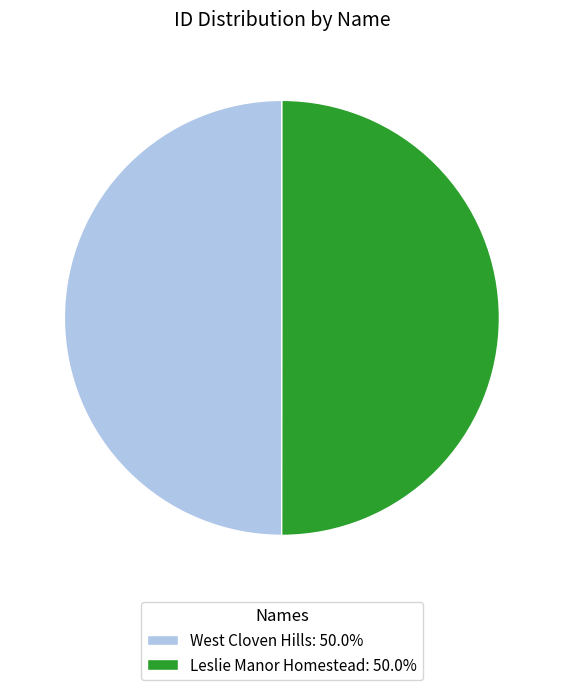

What is the ratio of the value at Leslie Manor Homestead: 50.0% to the value at West Cloven Hills: 50.0%?

1.0